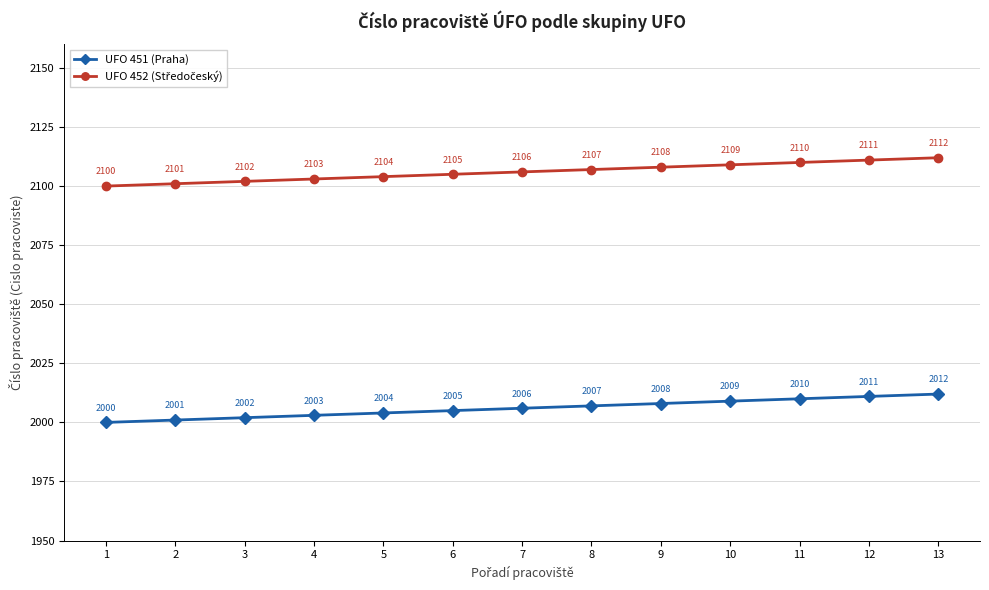

What value does the UFO 451 (Praha) series have at 12, to the nearest 10?

2010